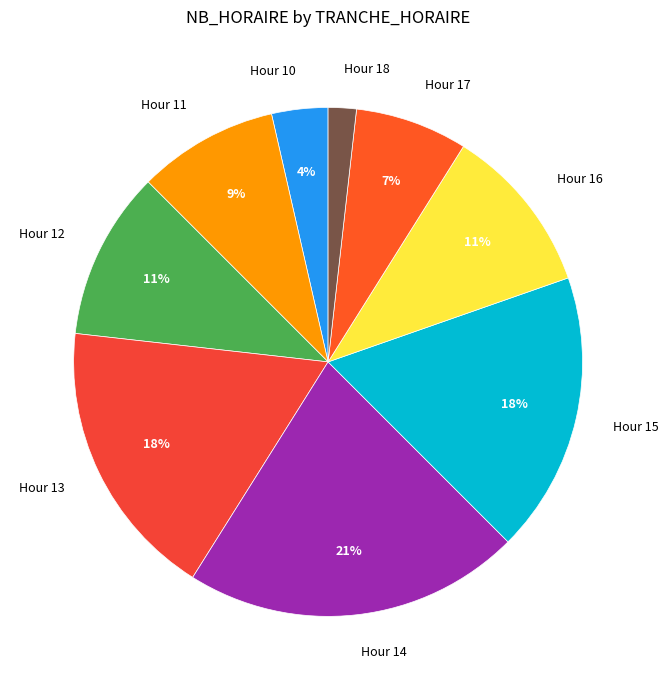

Do Hour 10 and Hour 17 together represent more than half of the pie?

No